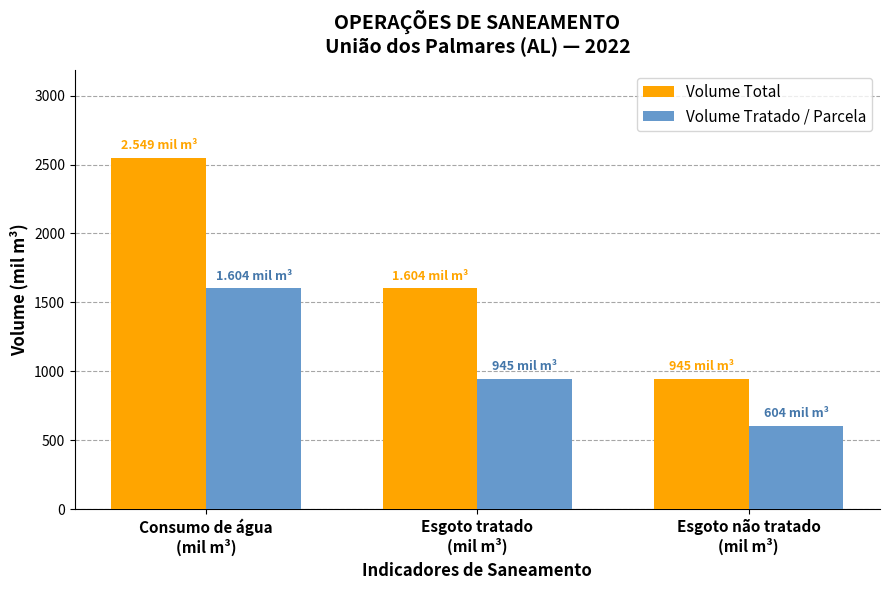

Which category has the lowest value in the Volume Tratado / Parcela series?

Esgoto não tratado
(mil m³)